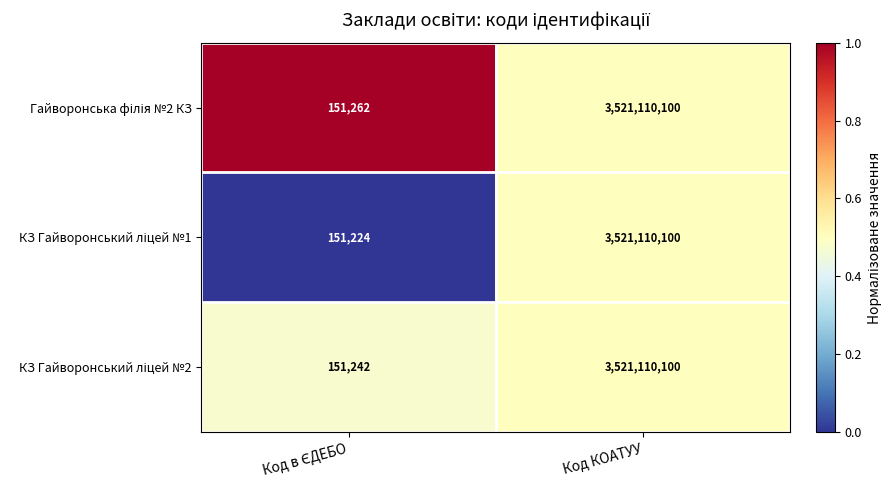

What is the total value across all series at Код КОАТУУ?

10563330300